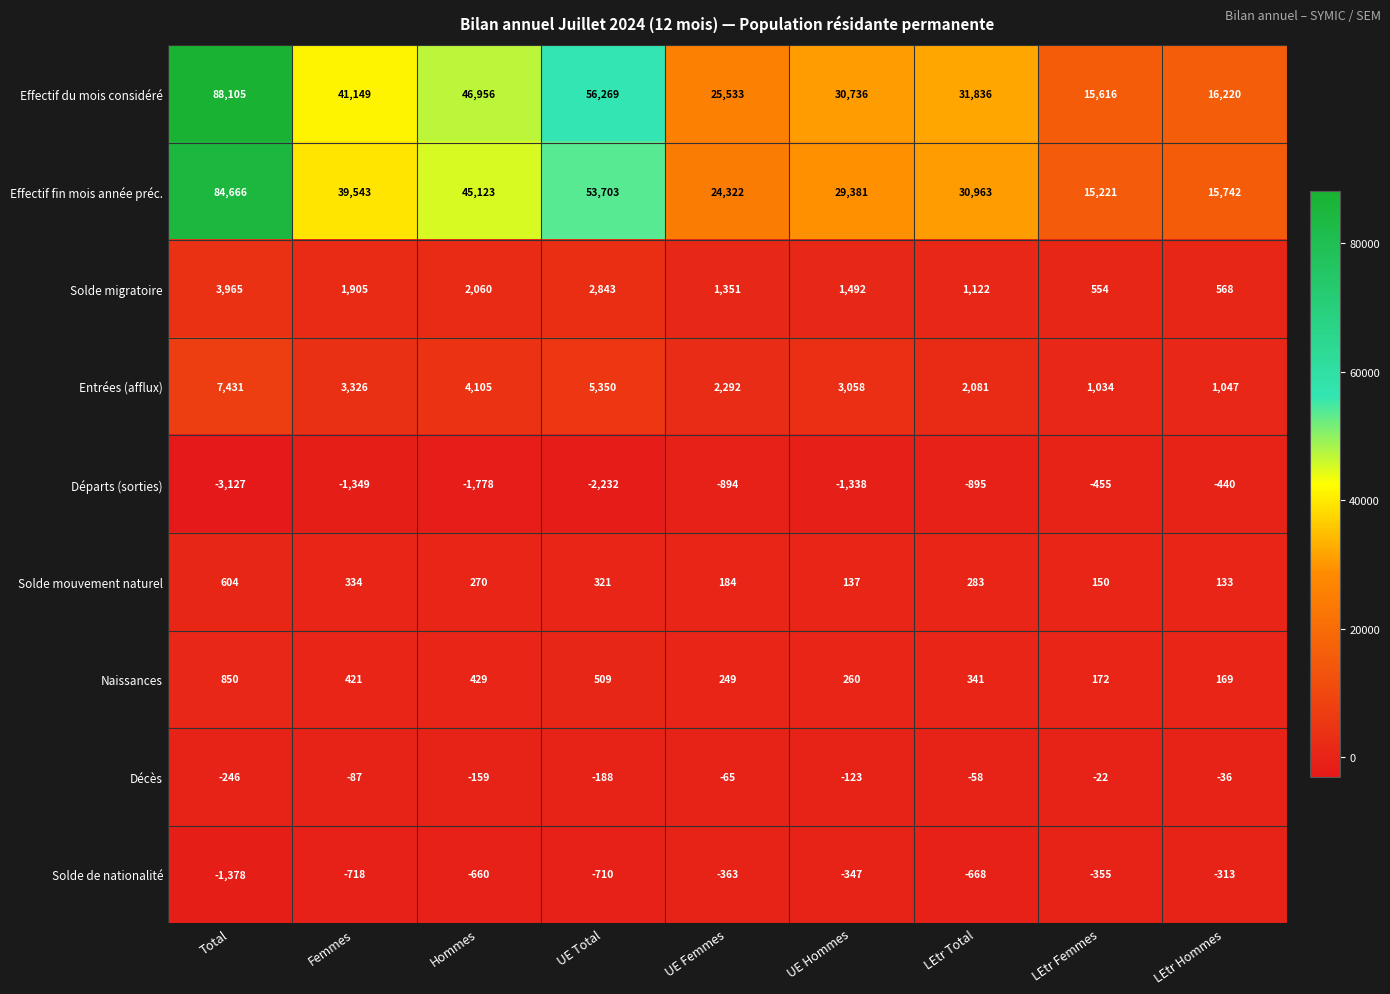

Rank the series by their maximum value, from lowest to highest.

Départs (sorties), Solde de nationalité, Décès, Solde mouvement naturel, Naissances, Solde migratoire, Entrées (afflux), Effectif fin mois année préc., Effectif du mois considéré